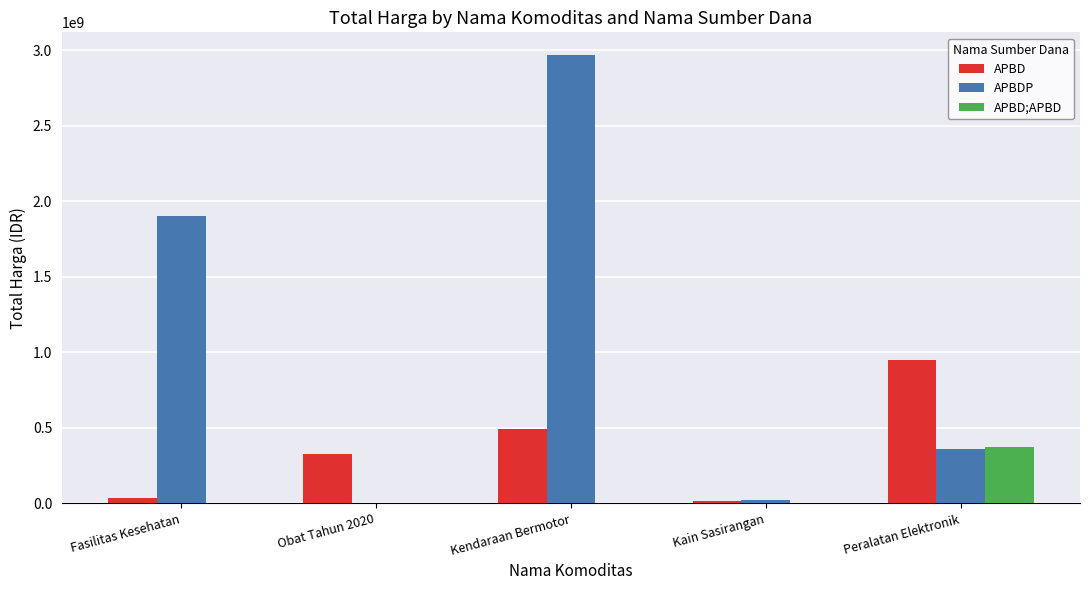

At which label is APBDP closest to 1485501000?

Fasilitas Kesehatan